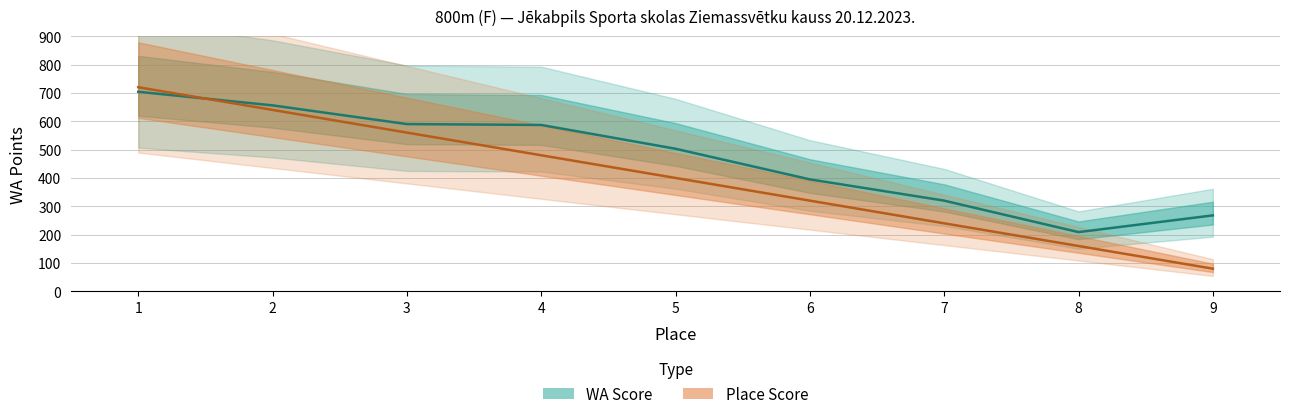

What is the value of the Place point at the 4th from the left?

480